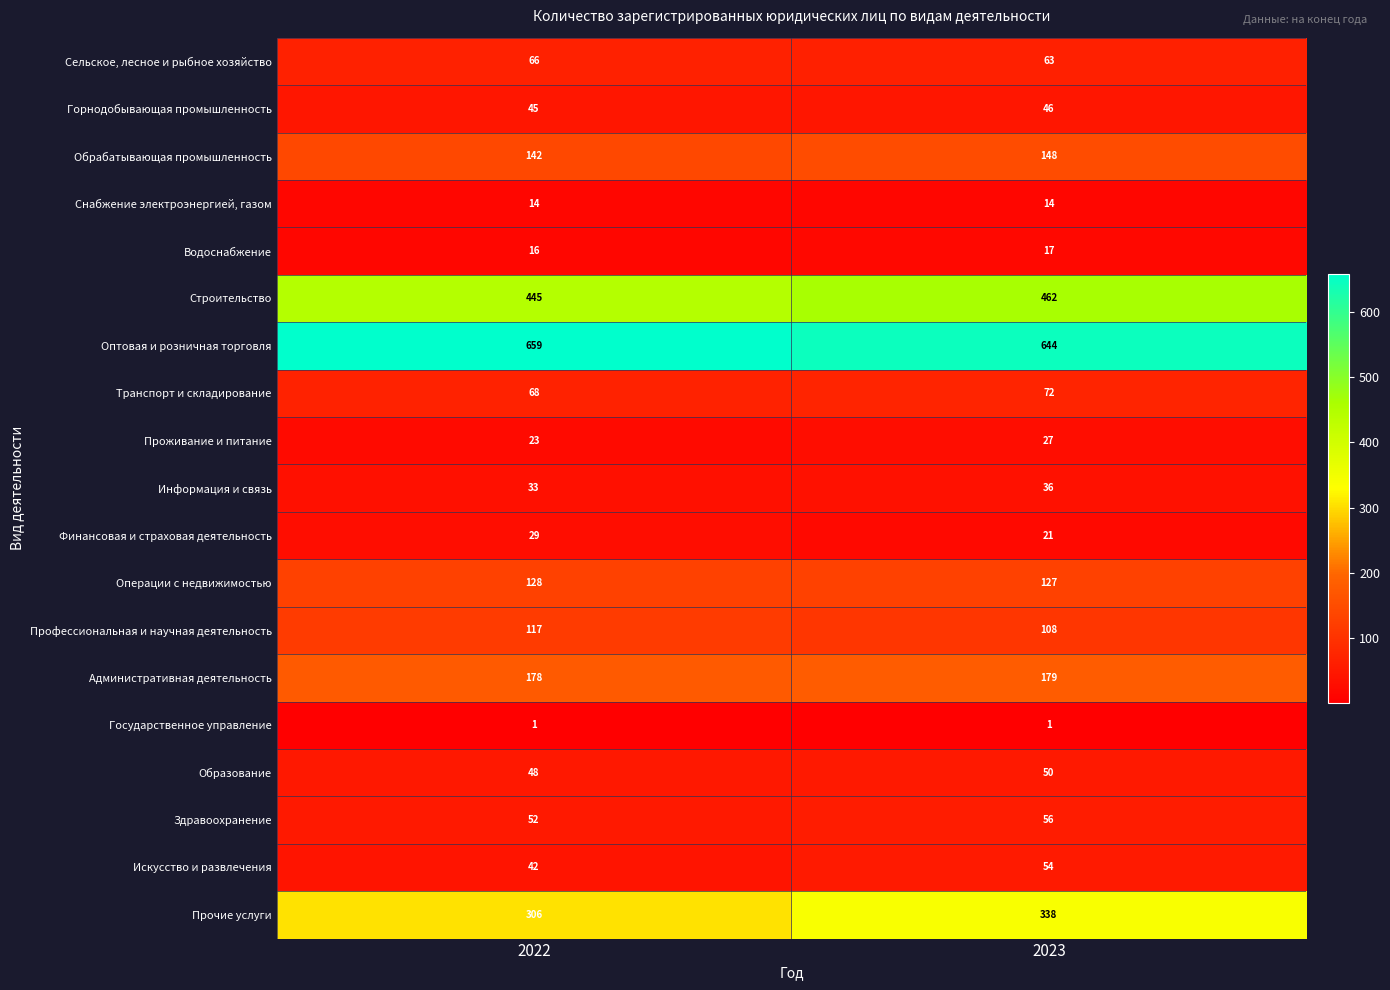

What is the difference between the highest and lowest values at 2023?

643